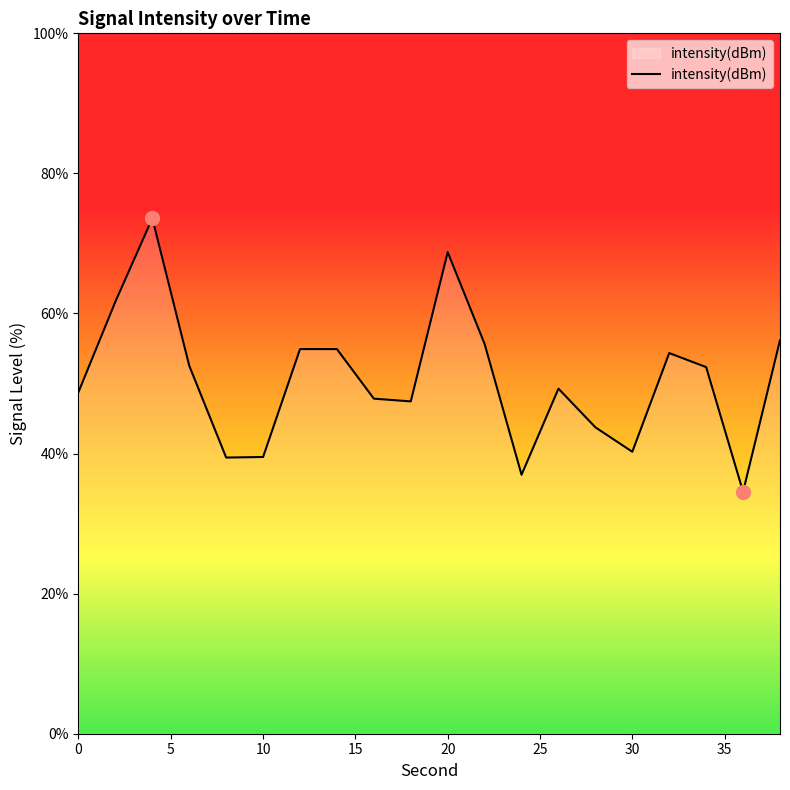

What is the minimum value shown in the chart?

34.5